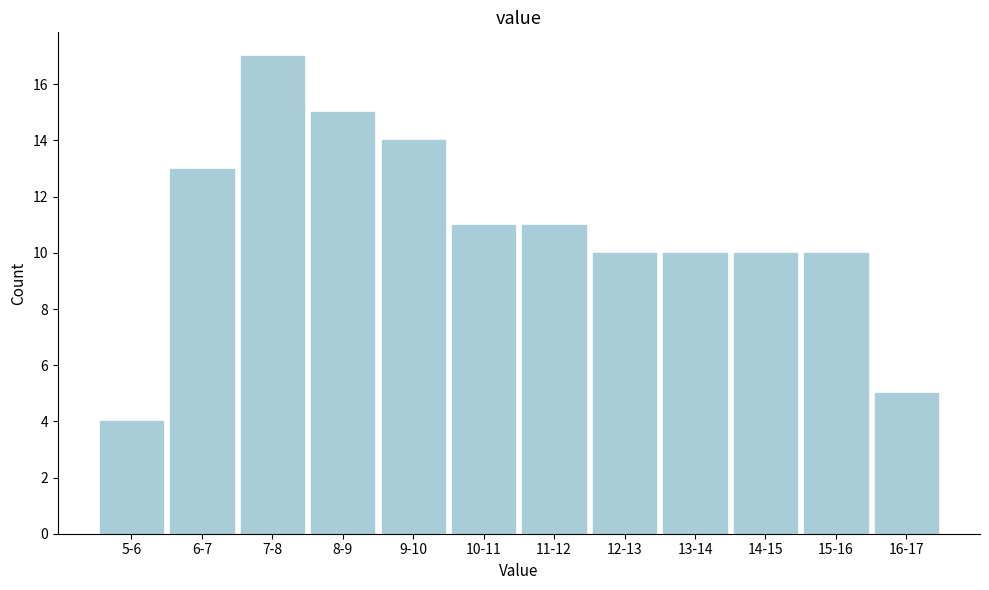

Reading left to right, extract all data points from this chart.

5-6=4	6-7=13	7-8=17	8-9=15	9-10=14	10-11=11	11-12=11	12-13=10	13-14=10	14-15=10	15-16=10	16-17=5